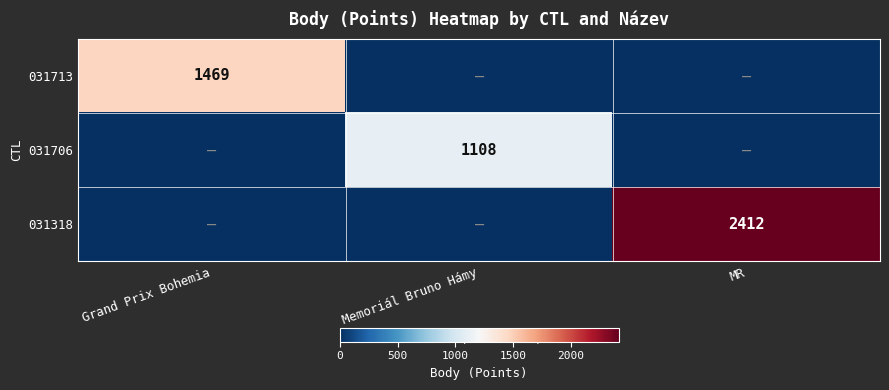

True or false: 031713 has a value of 1469 at Grand Prix Bohemia.

True